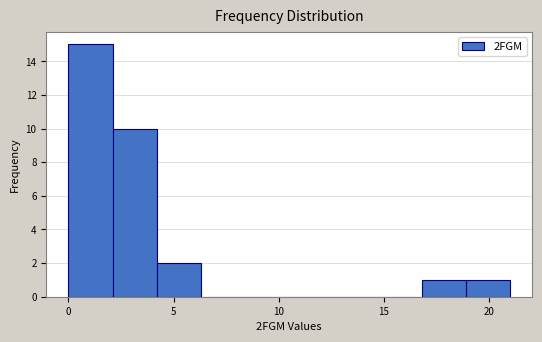

Reading left to right, list every bar in this chart as the range it spans on the x-axis followed by its height. Neither the bar edges nor the heights are printed on the chart, so give them approximately, as read against the axes.

0.0 to 2.1: 15
2.1 to 4.2: 10
4.2 to 6.3: 2
6.3 to 8.4: 0
8.4 to 10.5: 0
10.5 to 12.6: 0
12.6 to 14.7: 0
14.7 to 16.8: 0
16.8 to 18.9: 1
18.9 to 21.0: 1